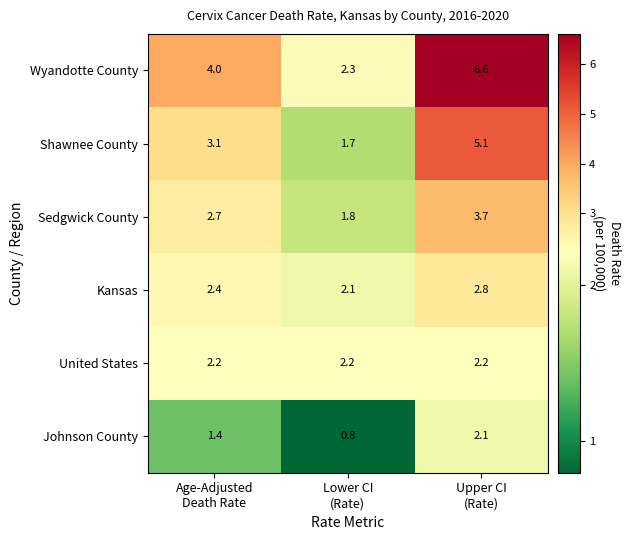

How many Kansas values are between 2 and 3?

3